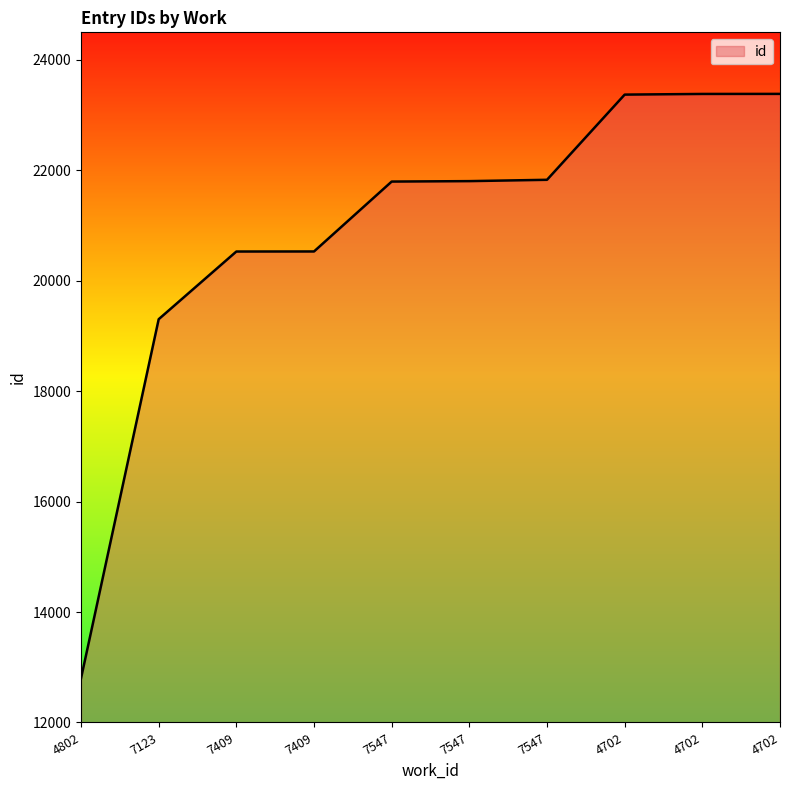

True or false: the data has more than 0 interior local peaks.

False